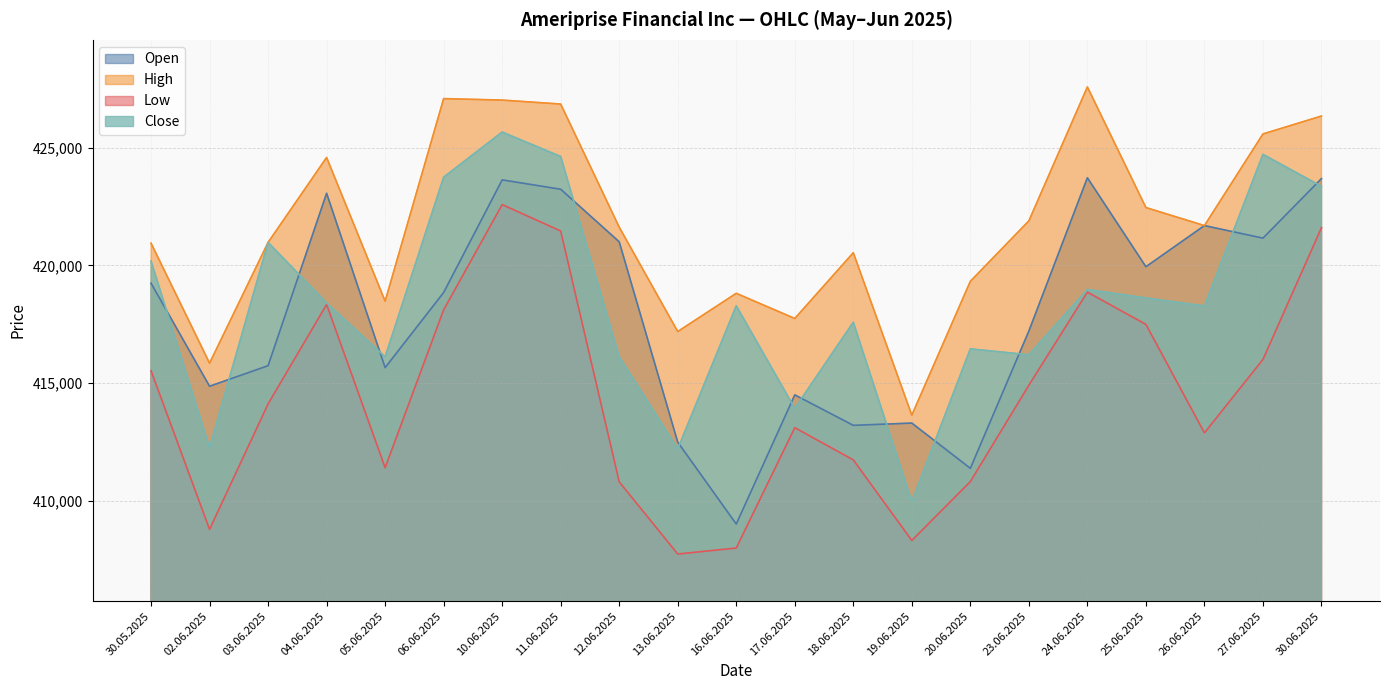

What is the minimum value shown in the chart?

407745